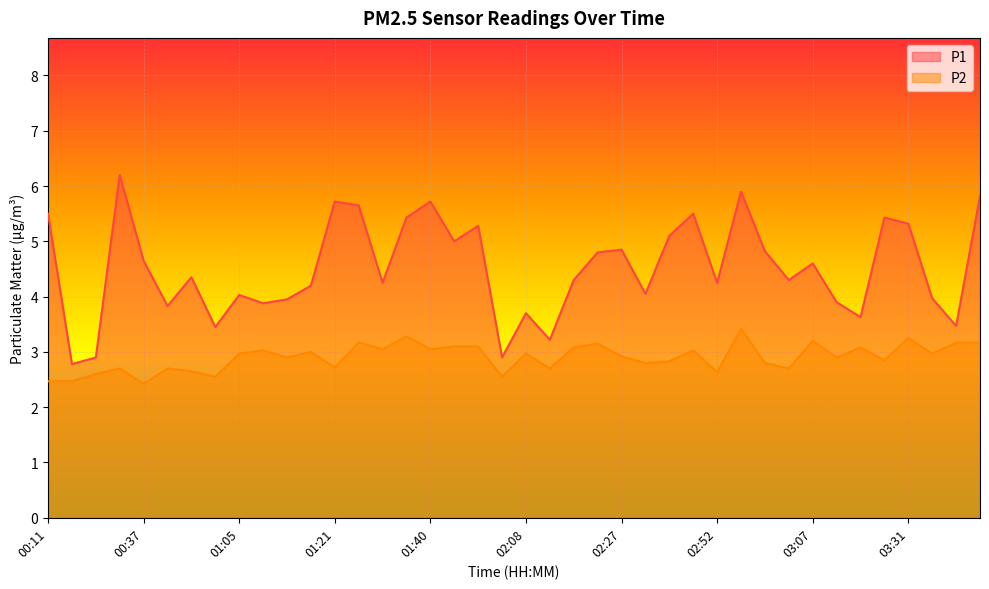

What is the total value across all series at 01:05?

7.0